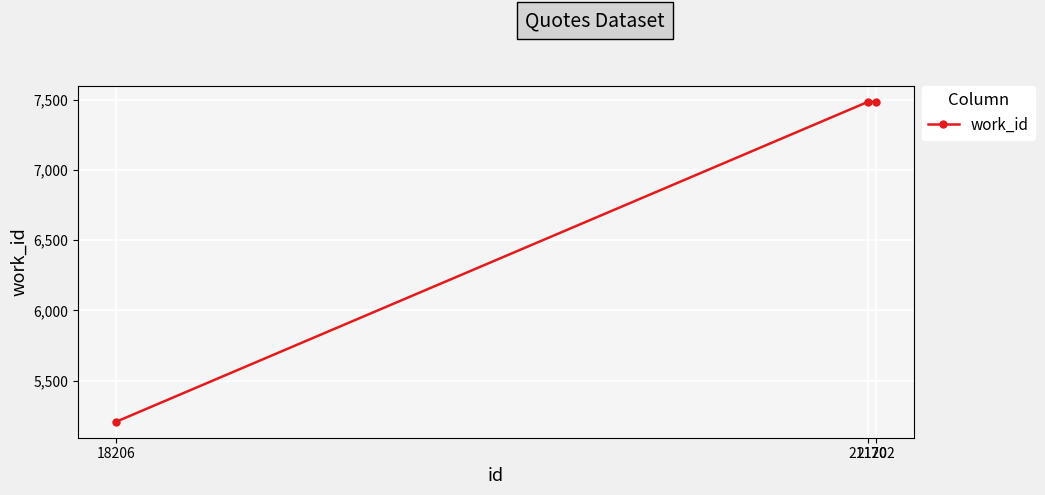

Is this an area chart (filled region under the line)?

No